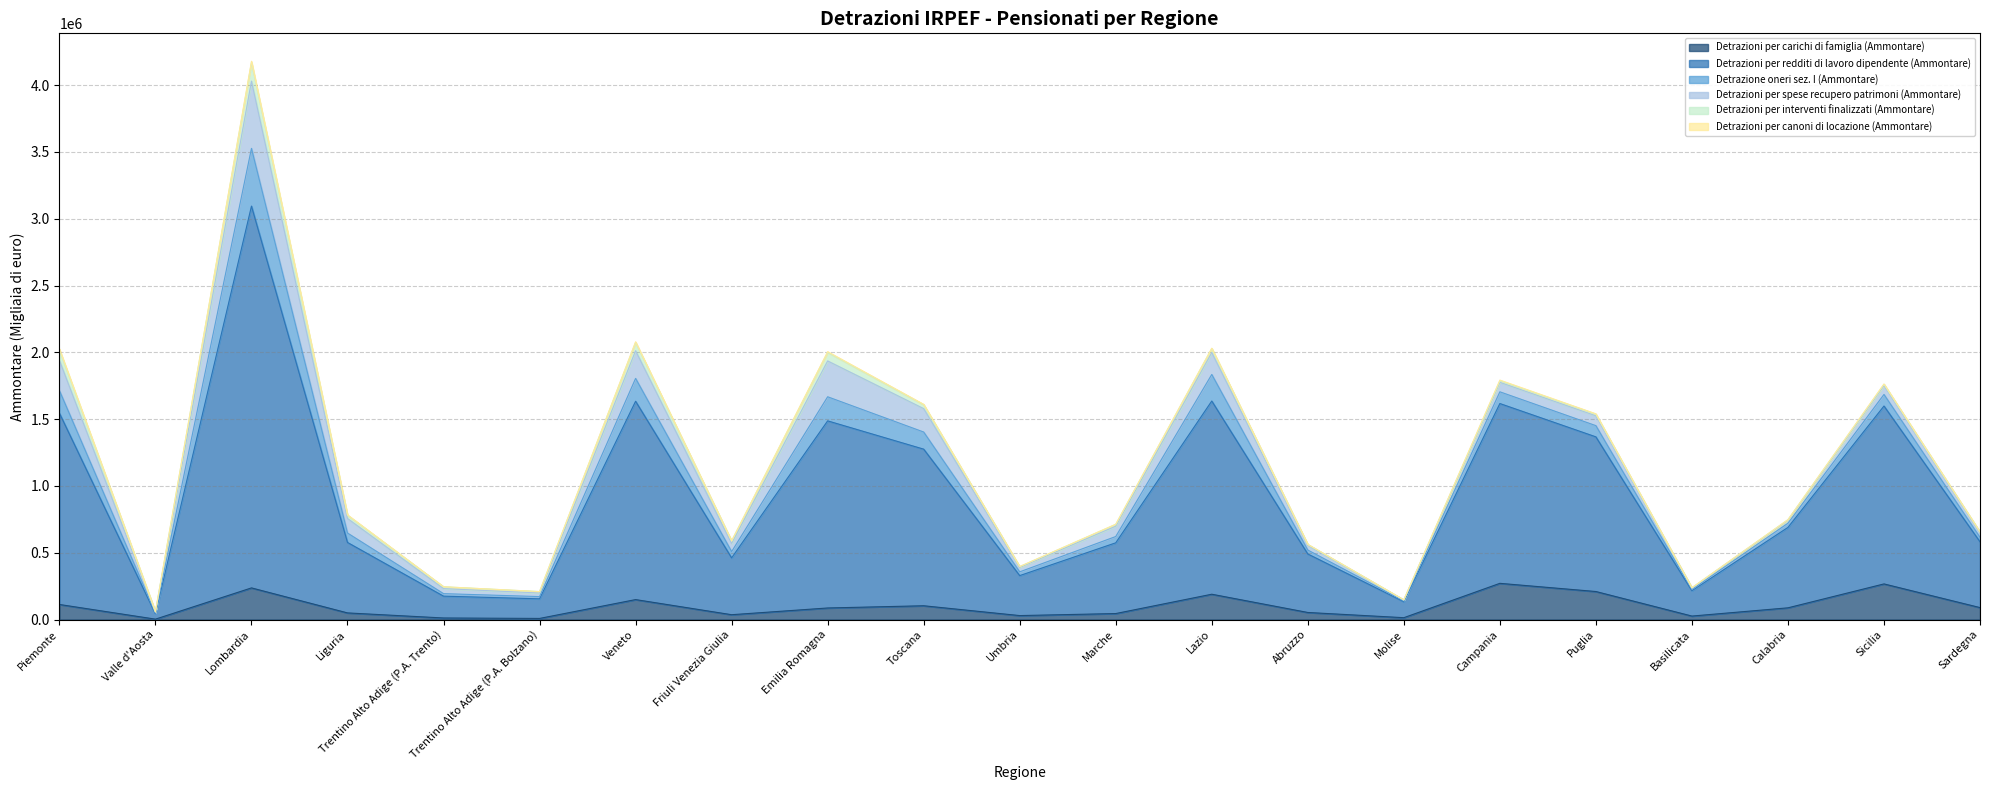

How many data points in Detrazioni per interventi finalizzati (Ammontare) are less than 11883?

10